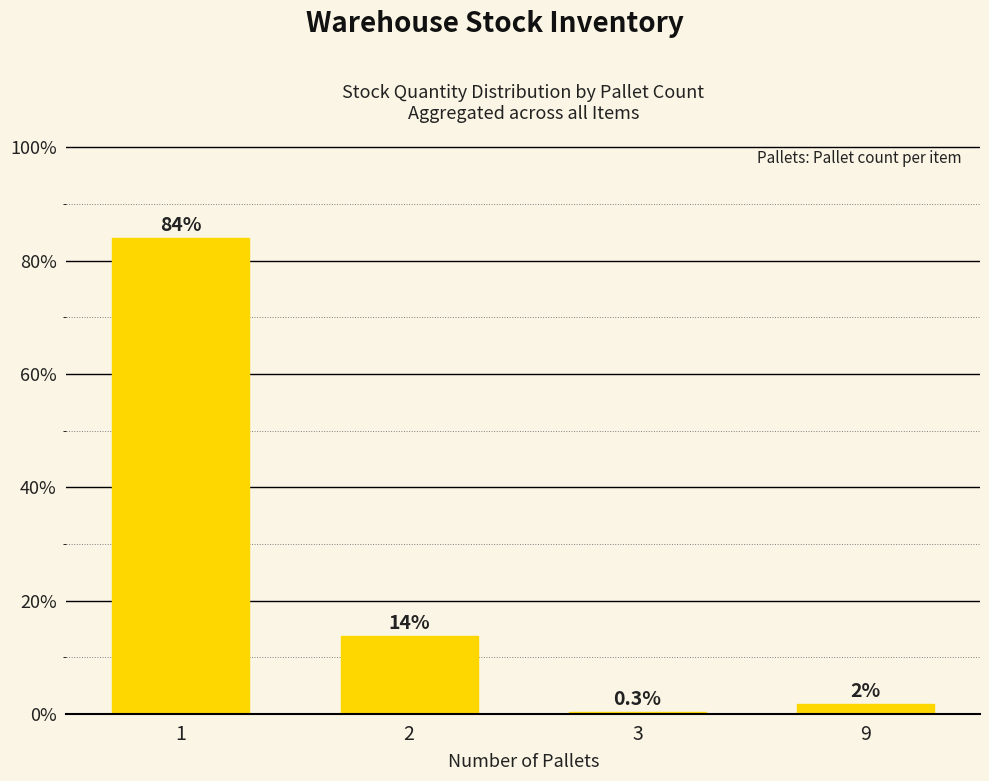

Are the bars horizontal?

No